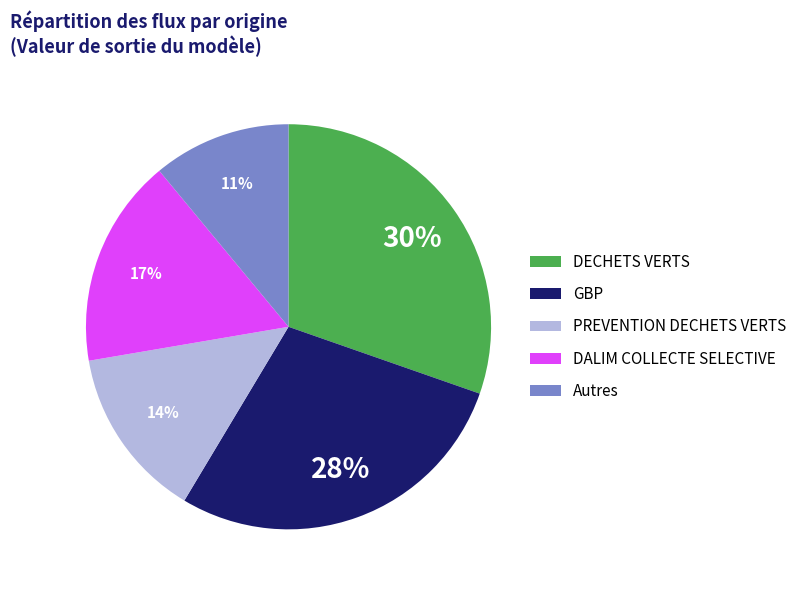

To the nearest percent, what is the difference between the largest and smallest slice percentages?

19%